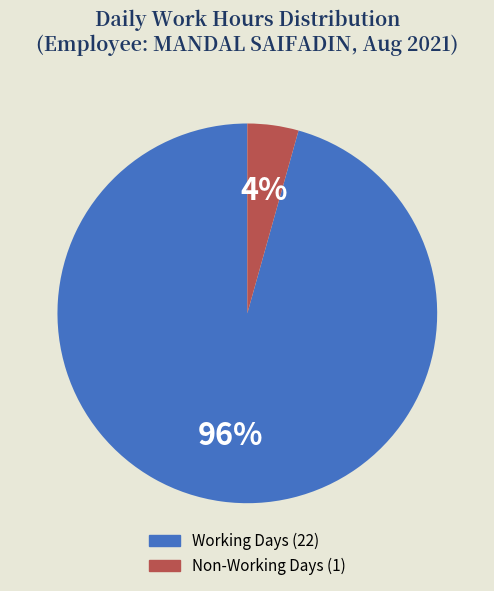

Is there a majority slice in this chart?

Yes